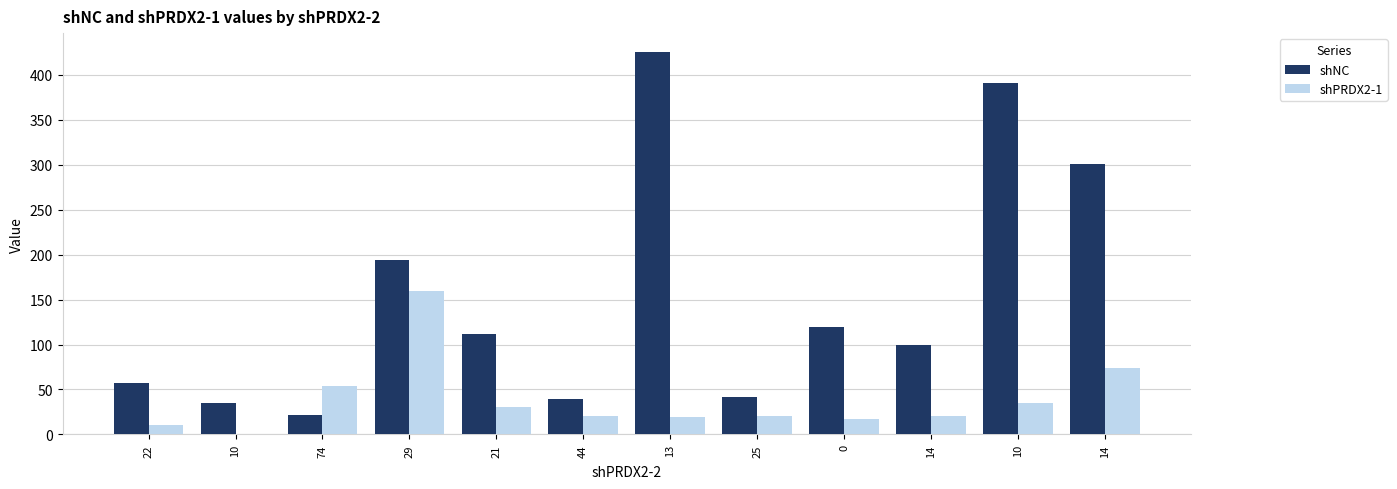

What is the difference between the maximum and minimum values in the shPRDX2-1 series?

159